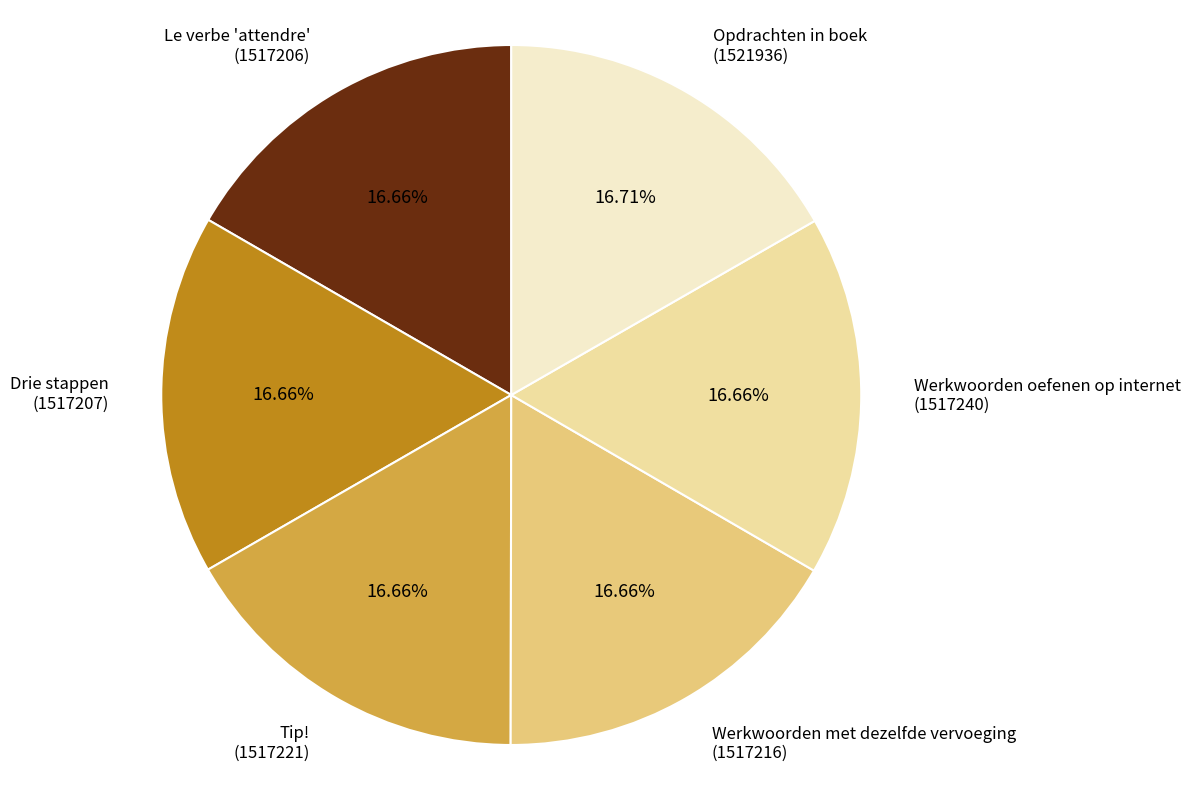

To the nearest percent, what is the average slice percentage?

17%